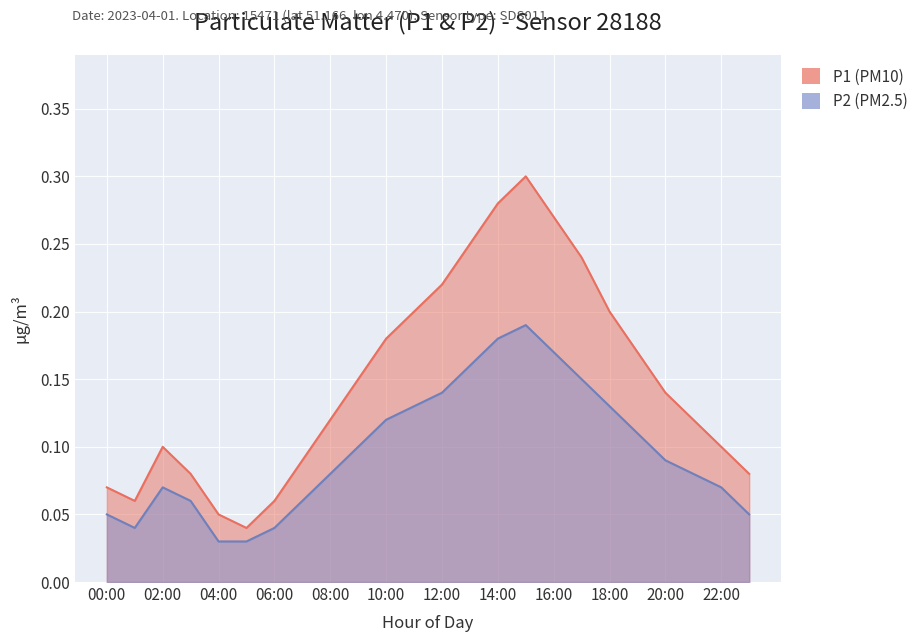

Which category has the highest value in the P1 series?

15:00